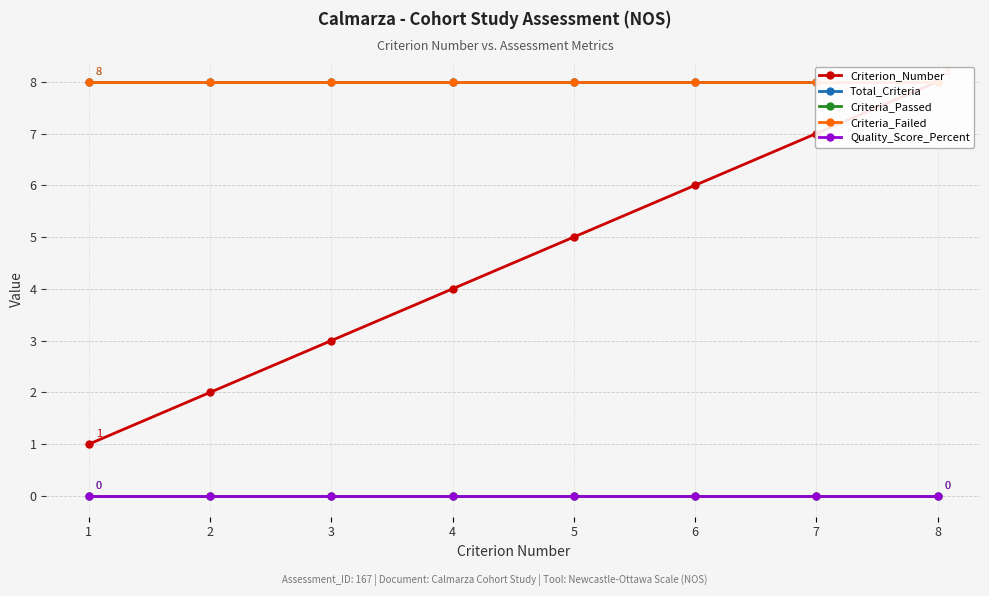

What is the total value across all series at 7?

23